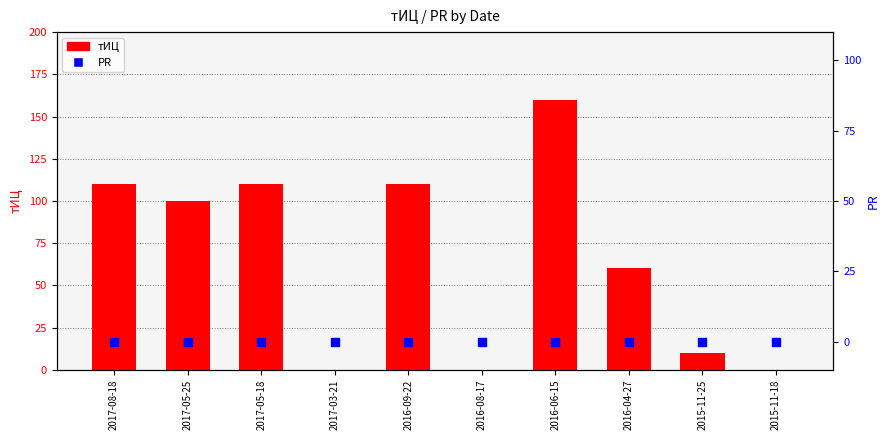

Which series has the largest total across all categories?

тИЦ